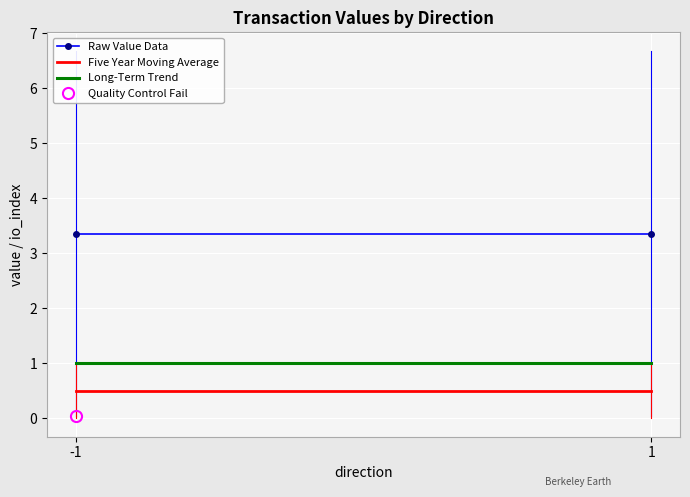

Which category has the highest value in the Long-Term Trend series?

-1